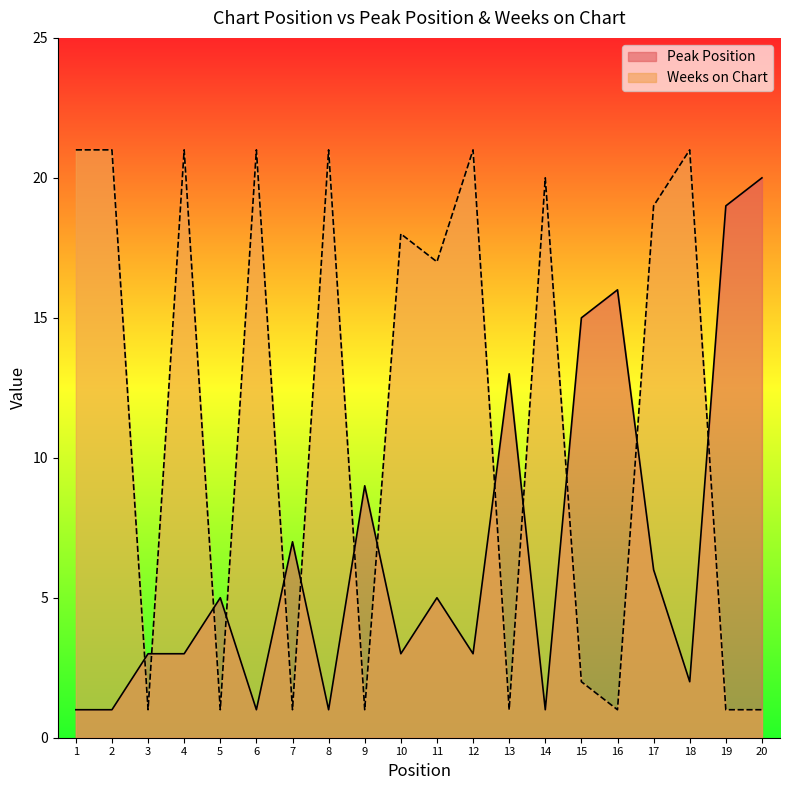

Read the Peak Position value at 11.

5